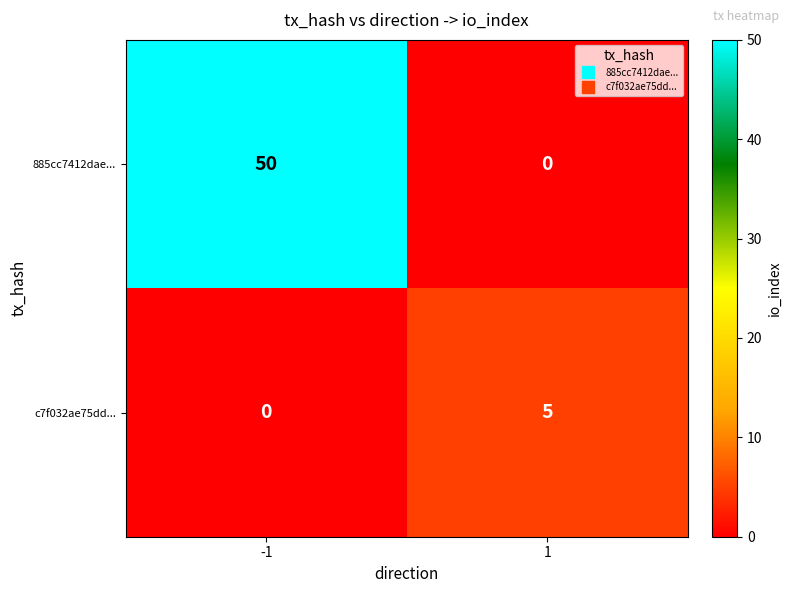

Read the c7f032ae75dd... value at 1.

5